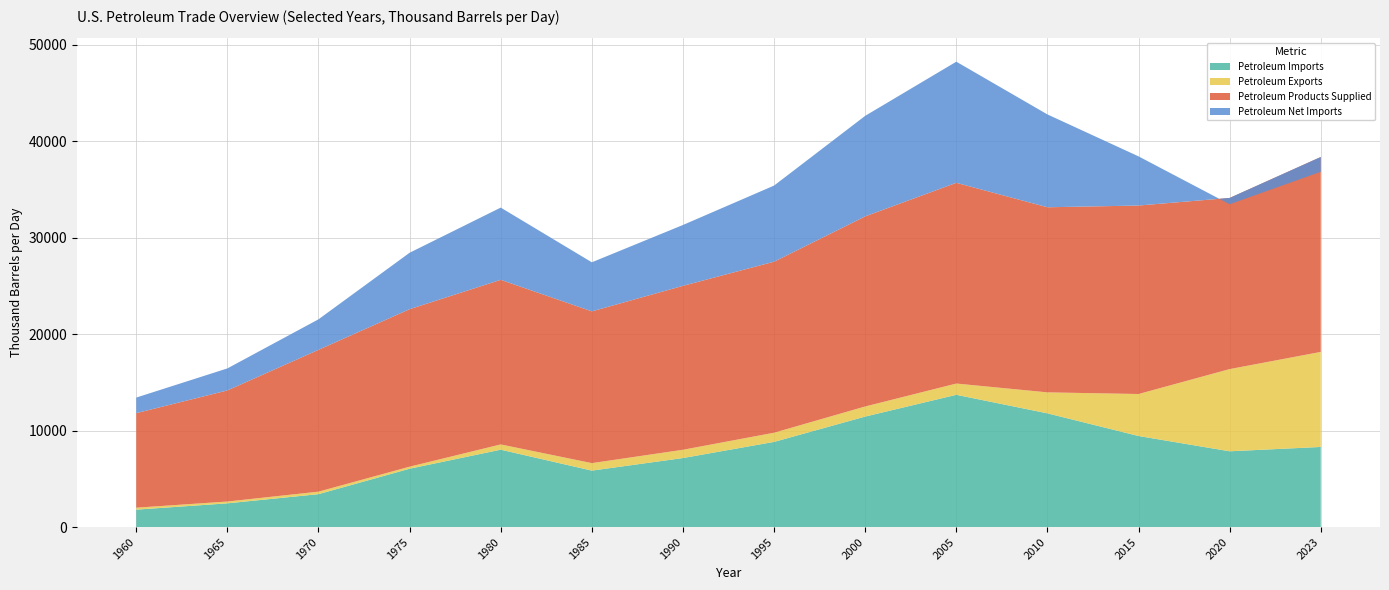

Reading left to right, transcribe all the data shown in this chart.

Petroleum Imports: 1814.5	2467.9	3419.3	6055.7	8027.6	5858.8	7161.4	8834.9	11459.1	13714.4	11793.0	9445.0	7861.0	8311.0
Petroleum Exports: 201.9	187.1	258.8	209.4	544.1	775.1	857.0	948.8	1045.0	1165.4	2173.2	4350.6	8516.6	9847.0
Petroleum Products Supplied: 9797.3	11512.4	14697.2	16322.0	17056.3	15726.3	16987.7	17724.8	19701.1	20802.1	19180.1	19530.6	17736.0	20200.0
Petroleum Net Imports: 1612.6	2280.8	3160.6	5846.3	7483.5	5083.7	6304.4	7886.1	10414.1	12548.9	9619.8	5094.5	-655.6	-1536.0